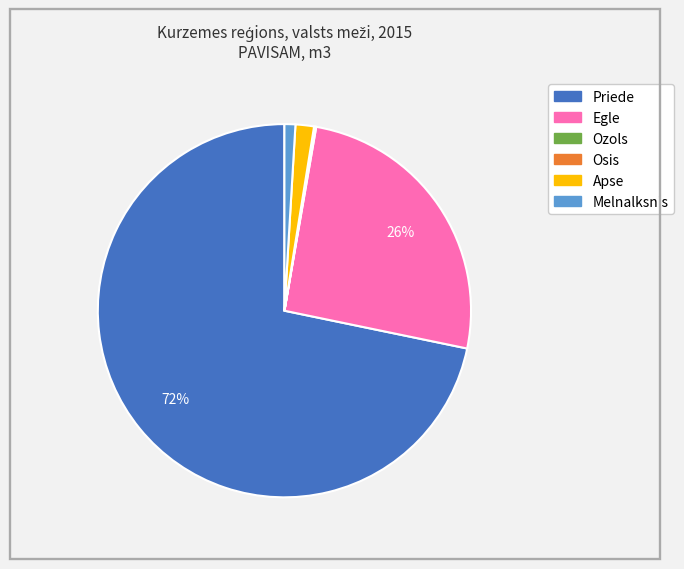

Which category has the biggest portion of the pie?

Priede